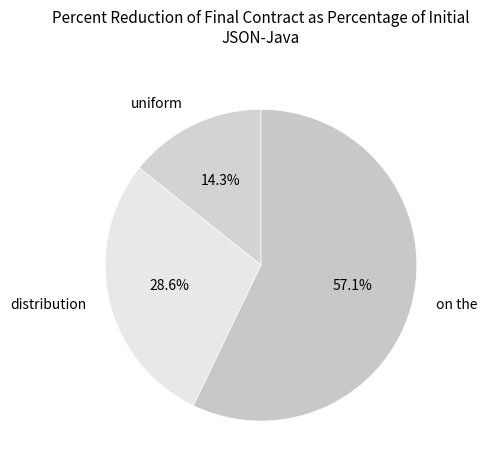

How much of the chart is everything except distribution?

71.4%